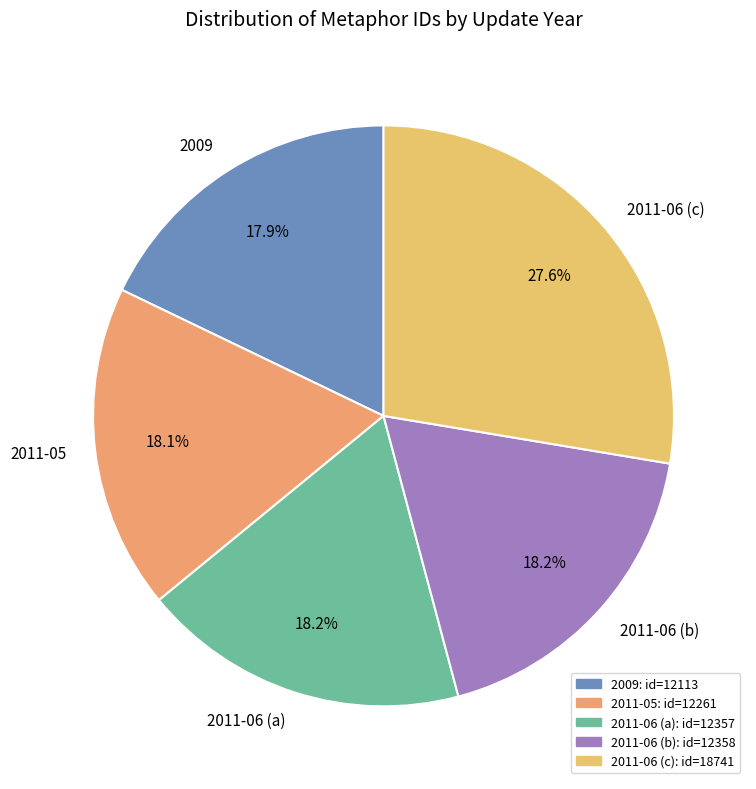

Between 2011-05 and 2011-06 (c), which is larger?

2011-06 (c)